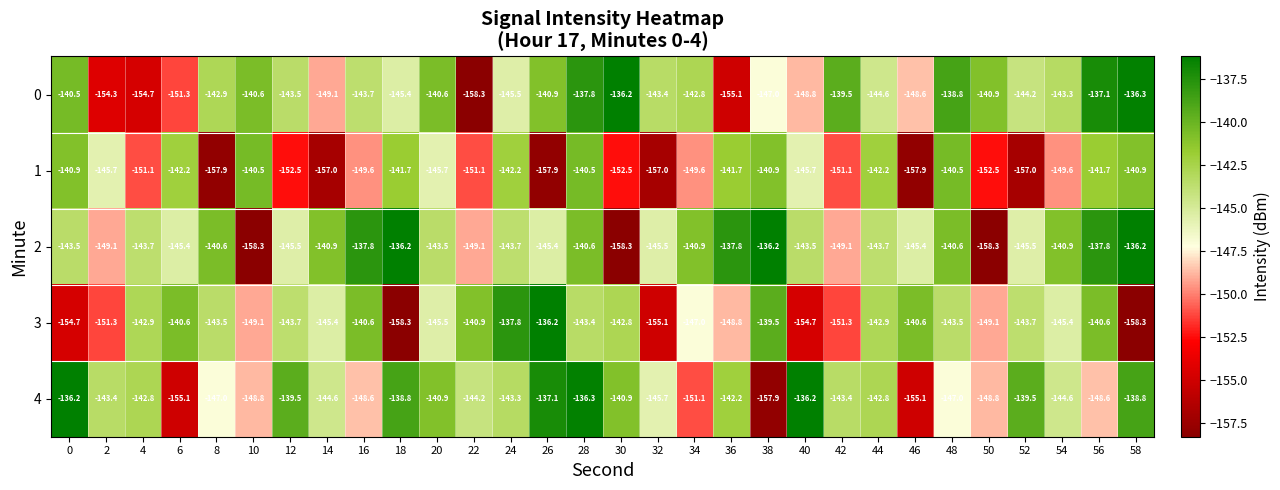

What is the sum of all 3 values?

-4377.2